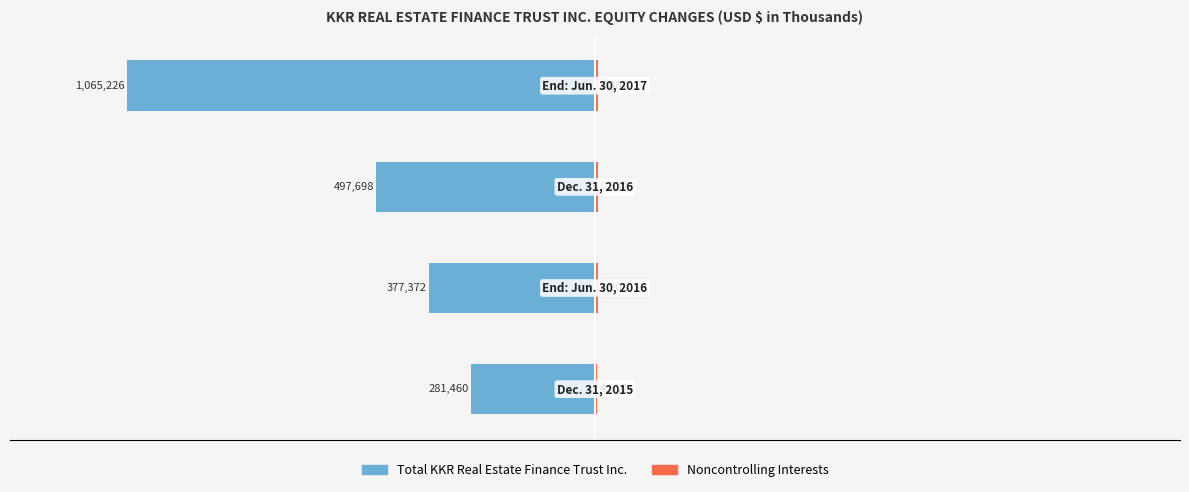

Reading left to right, transcribe all the data shown in this chart.

Total KKR Real Estate Finance Trust Inc.: -281460	-377372	-497698	-1065226
Noncontrolling Interests: 4914	7208	7339	7467